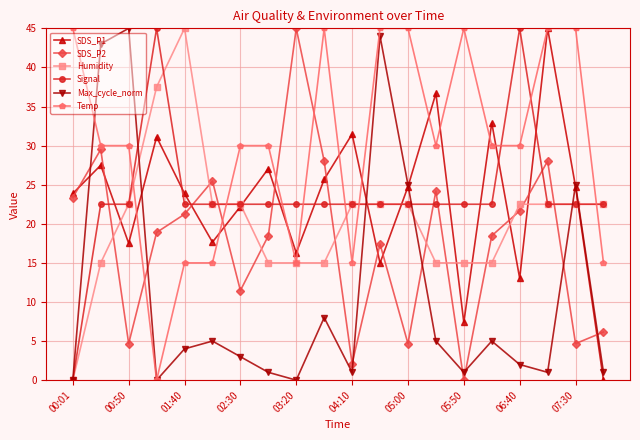

How many values in SDS_P1 are above zero?

19